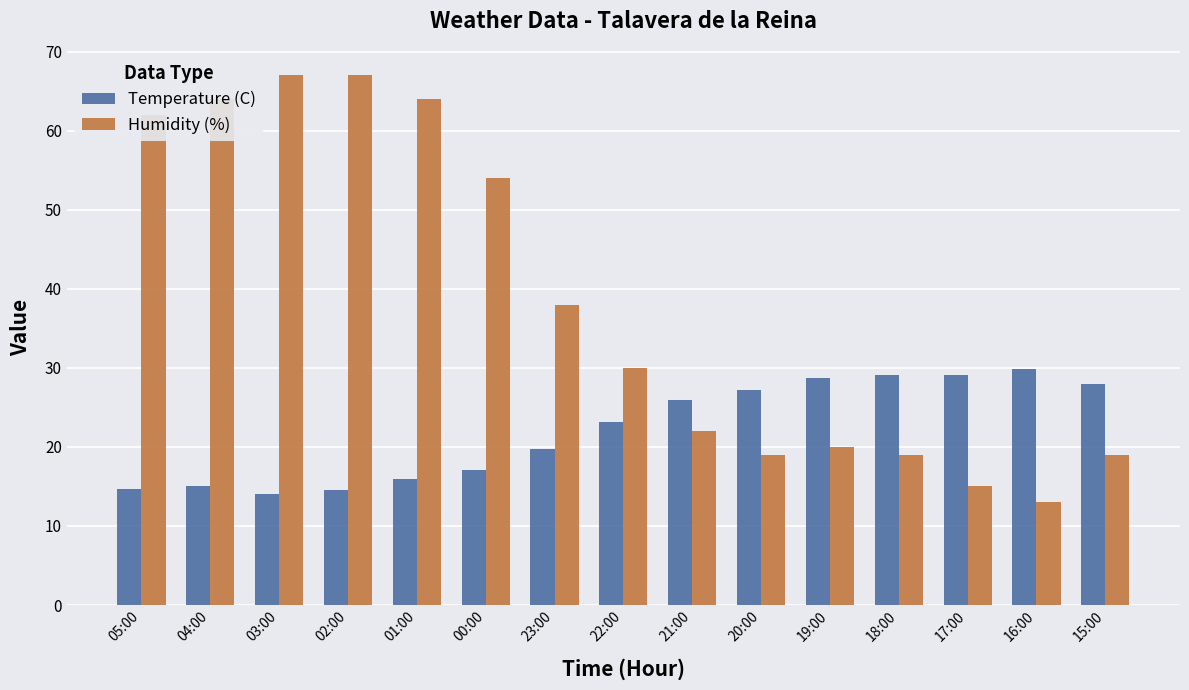

Is the value of Temperature (C) at 15:00 greater than the value of Humidity (%) at 20:00?

Yes